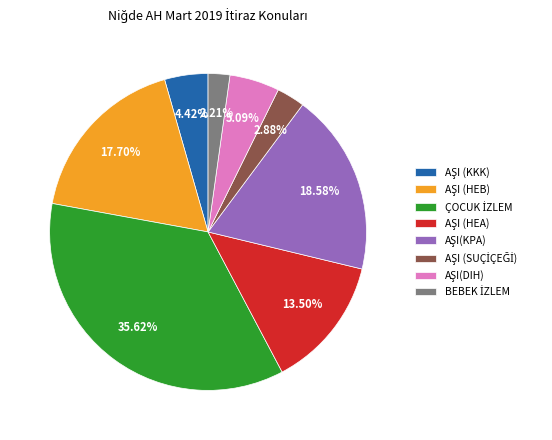

Is there a majority slice in this chart?

No